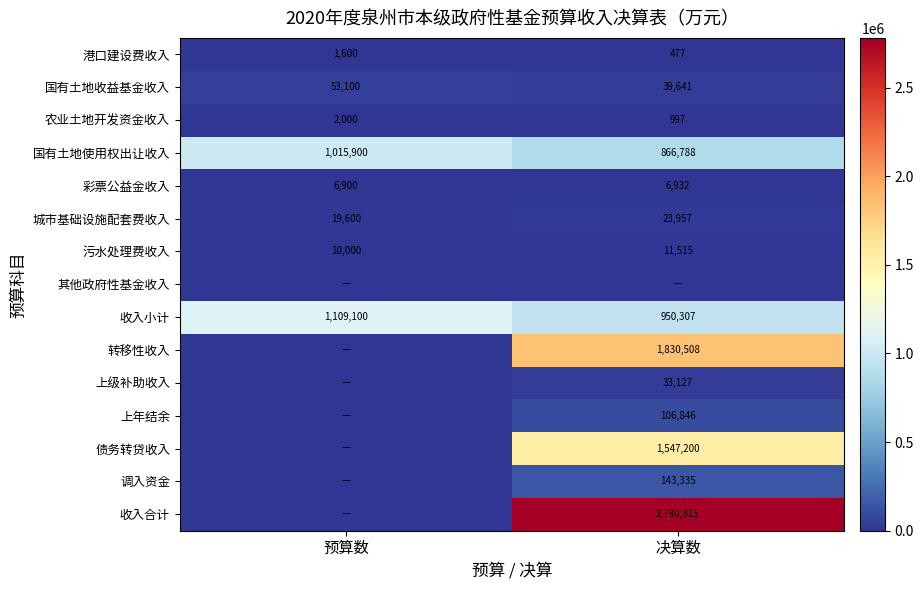

What is the difference between the maximum and minimum values in the 国有土地收益基金收入 series?

13459